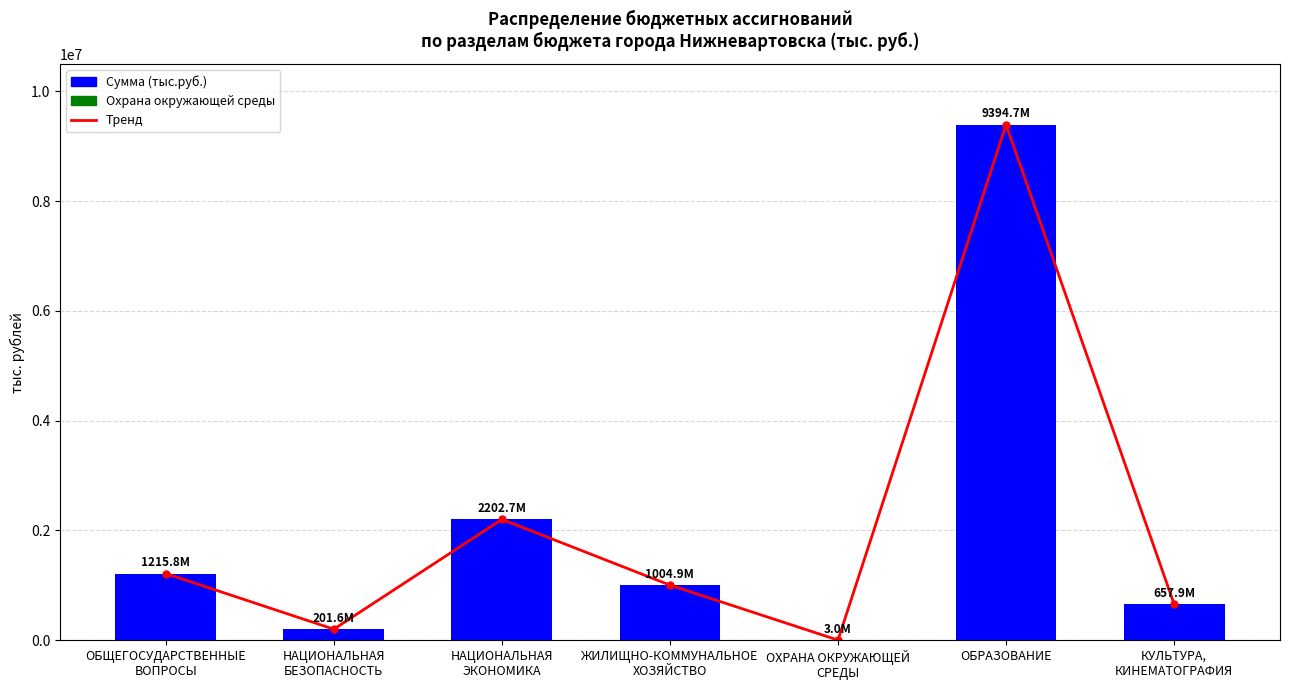

Count the number of categories in the chart.

7